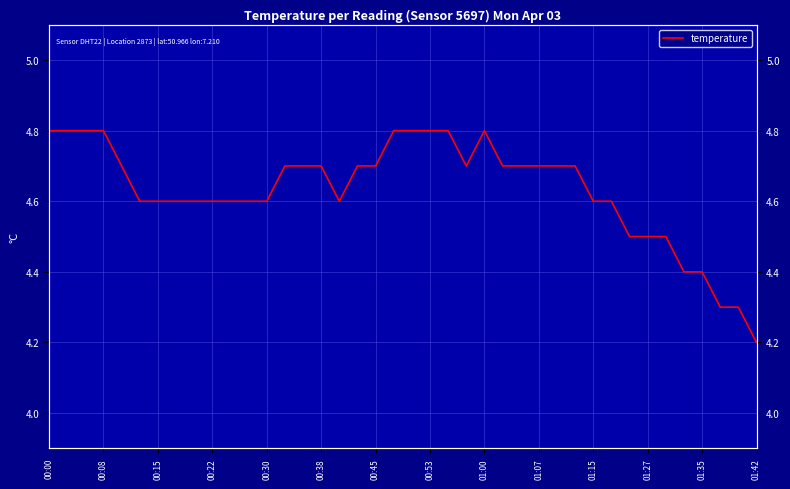

What is the minimum value shown in the chart?

4.2